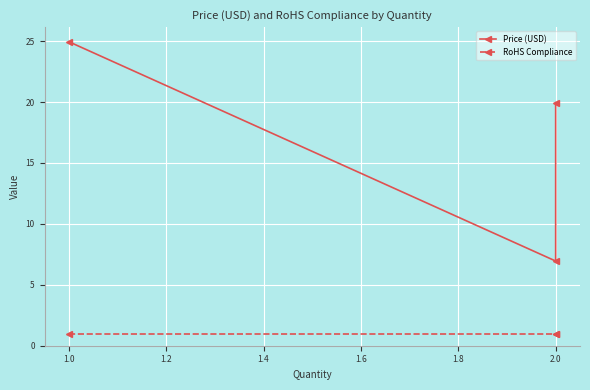

Which series changed the most between 1.0 and 2.0?

Price (USD)